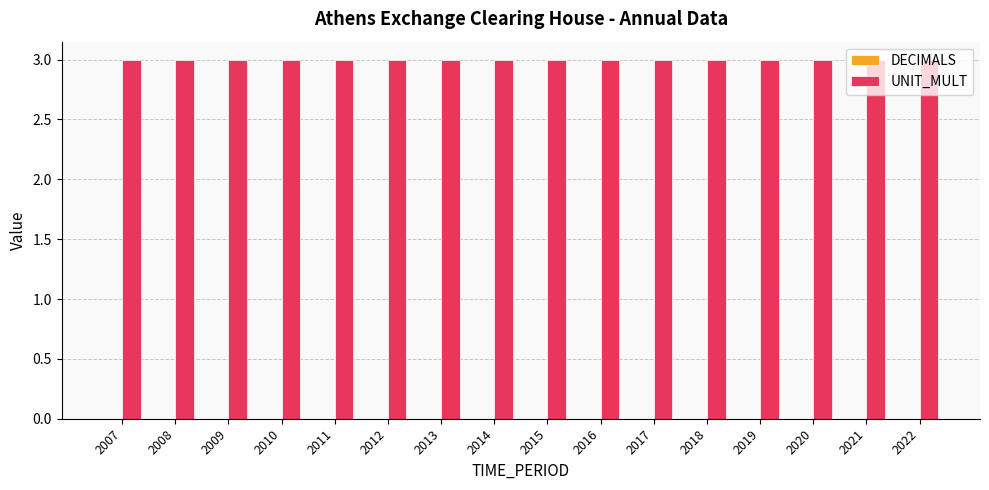

List the labels in order of UNIT_MULT value, smallest first.

2007, 2008, 2009, 2010, 2011, 2012, 2013, 2014, 2015, 2016, 2017, 2018, 2019, 2020, 2021, 2022